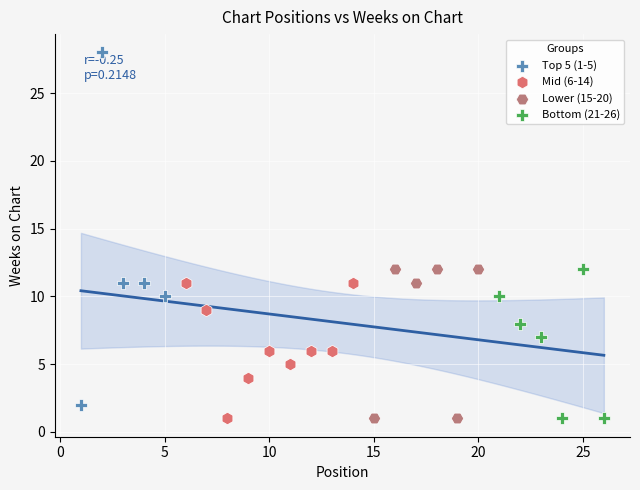

Which series reaches the maximum Y coordinate?

Top 5 (1-5)